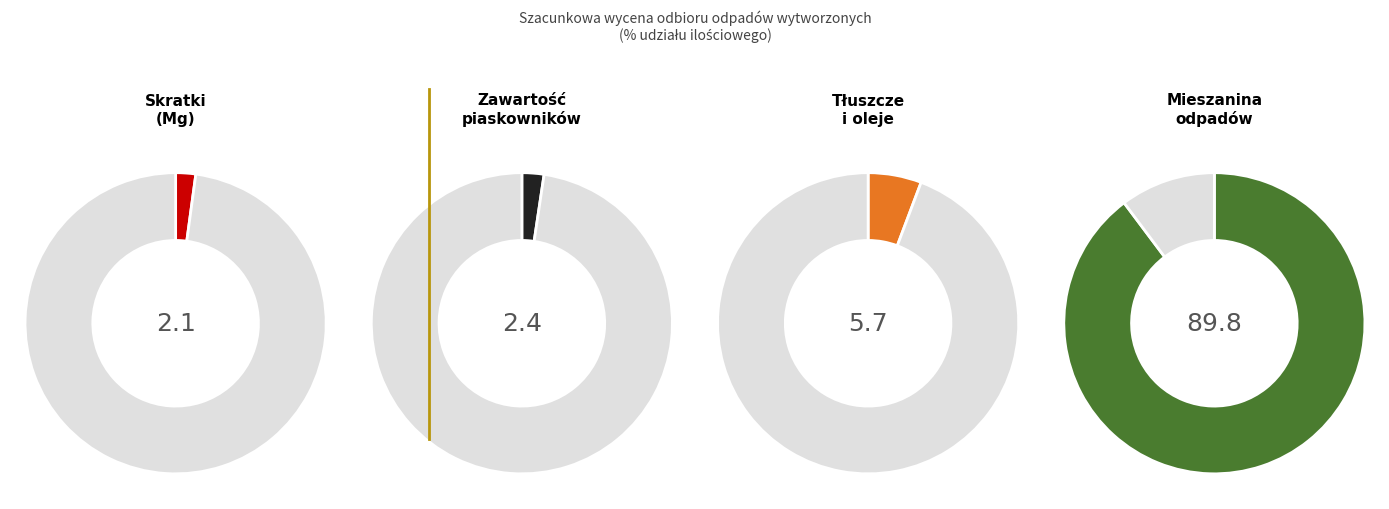

To the nearest percent, what is the average slice percentage?

25%